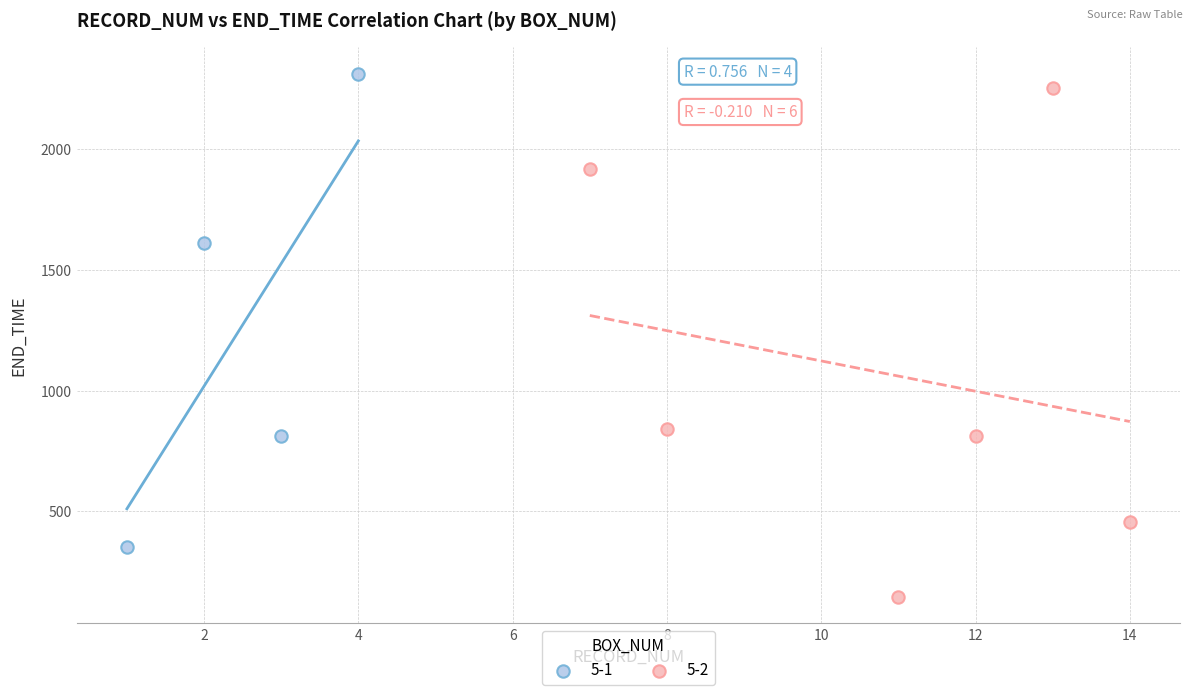

Which series reaches the minimum Y coordinate?

5-2